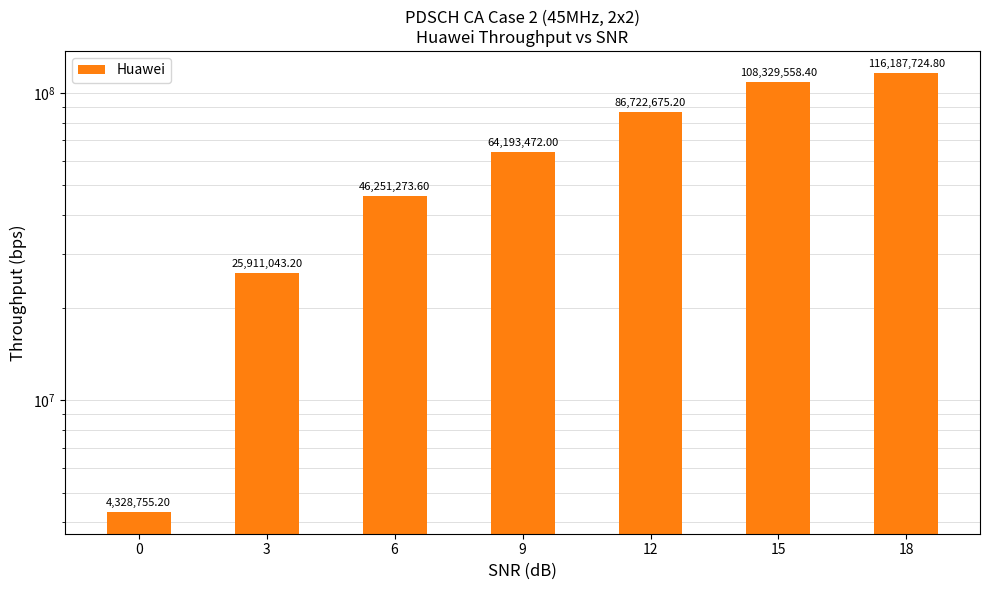

What is the sum of the values at 3 and 6?

72162316.8